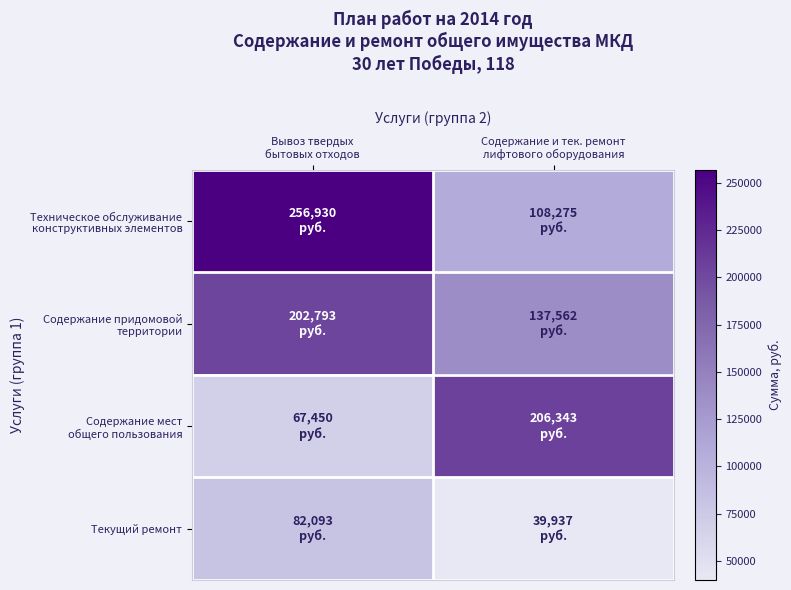

Which category has the lowest value across all series?

Содержание и тек. ремонт
лифтового оборудования